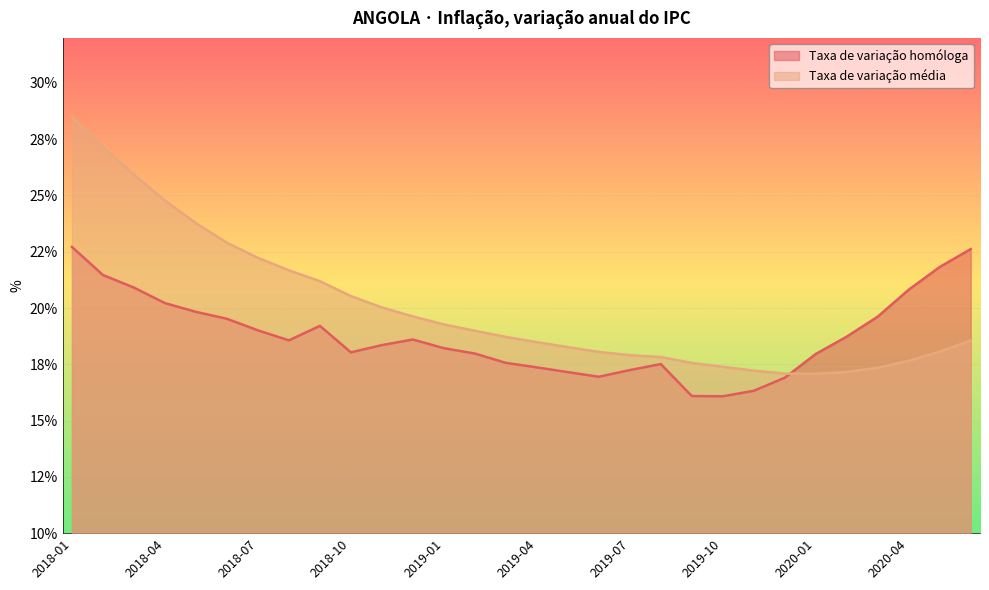

Which label corresponds to the largest value in the chart?

2018-01